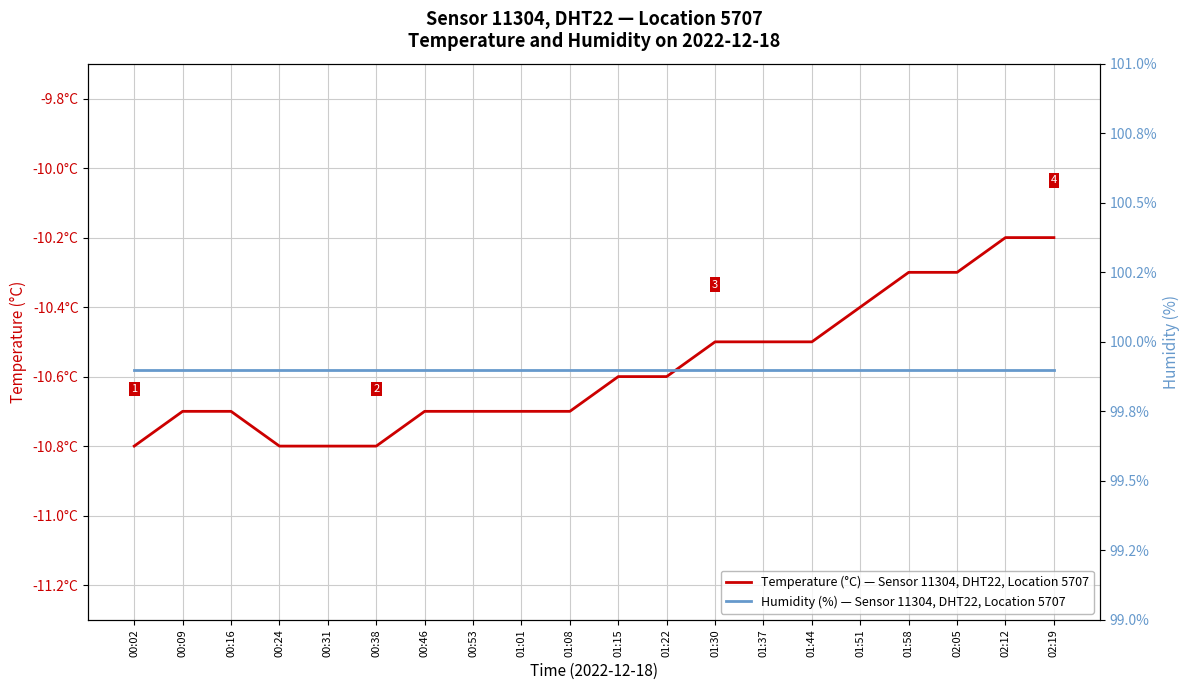

What is the spread (max minus min) of values at 02:12?

110.1